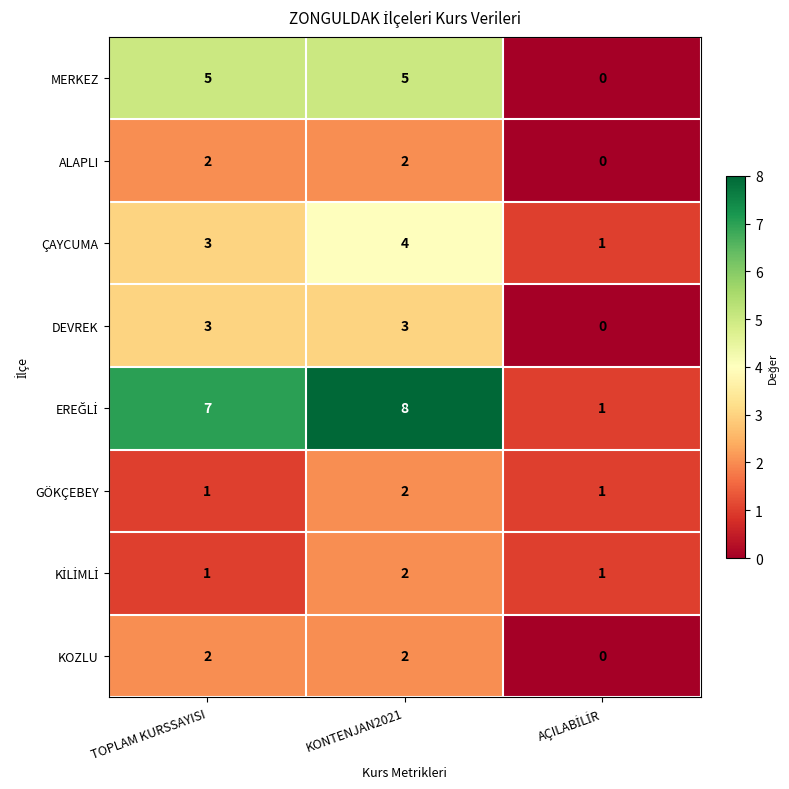

At which category is the sum across all series the highest?

KONTENJAN2021